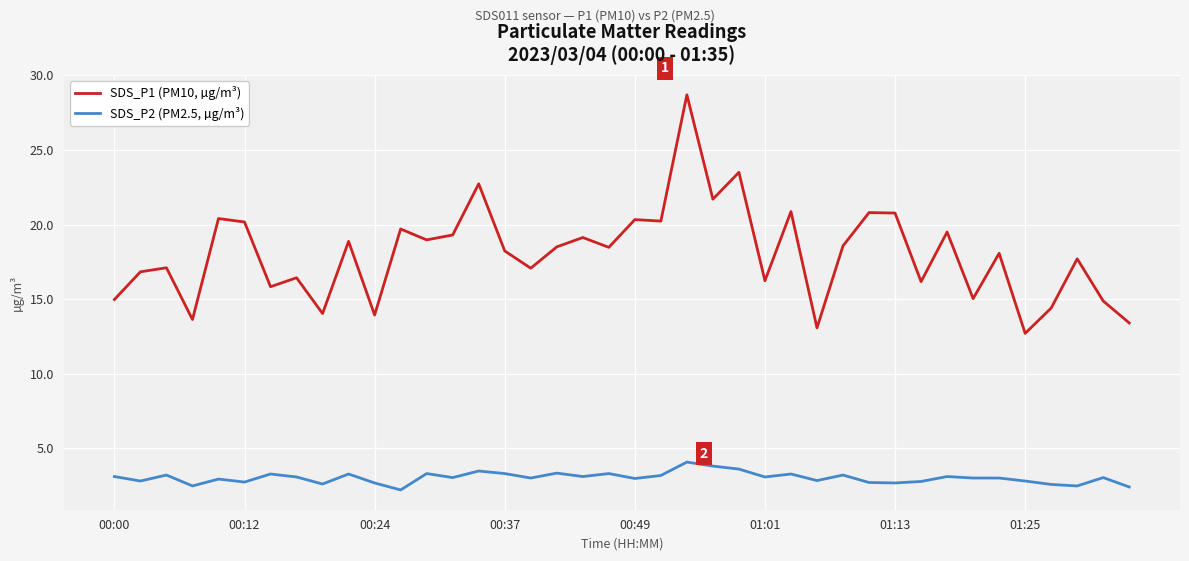

Rank the series by their maximum value, from highest to lowest.

SDS_P1 (PM10, µg/m³), SDS_P2 (PM2.5, µg/m³)